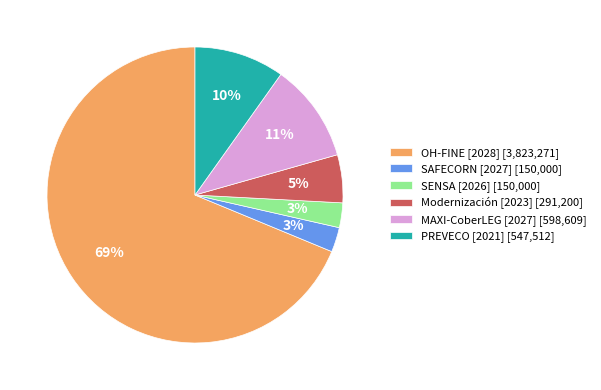

Is the sum of PREVECO [2021] and SAFECORN [2027] greater than half?

No